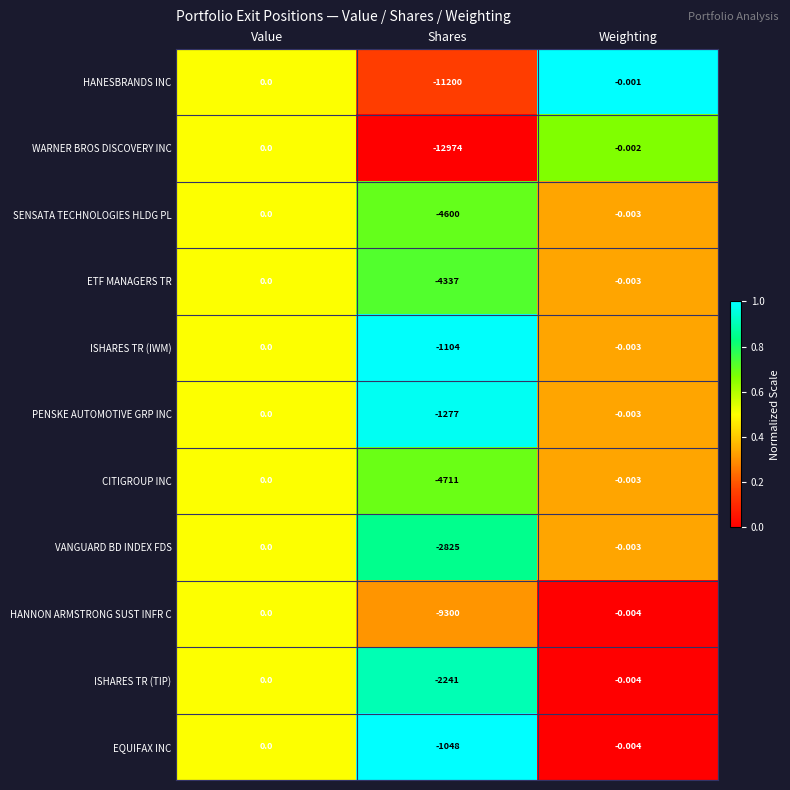

Which series has the largest total across all categories?

EQUIFAX INC